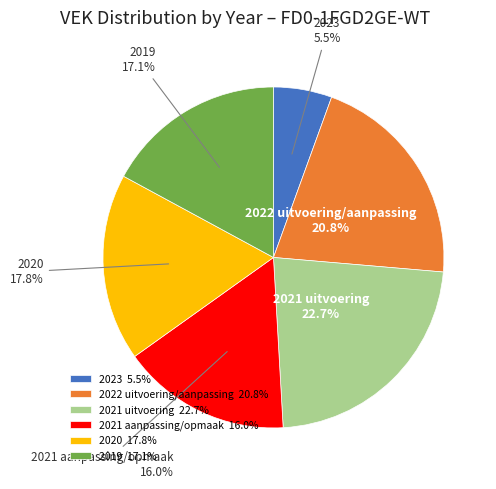

How much of the chart is everything except 2020?

82.2%